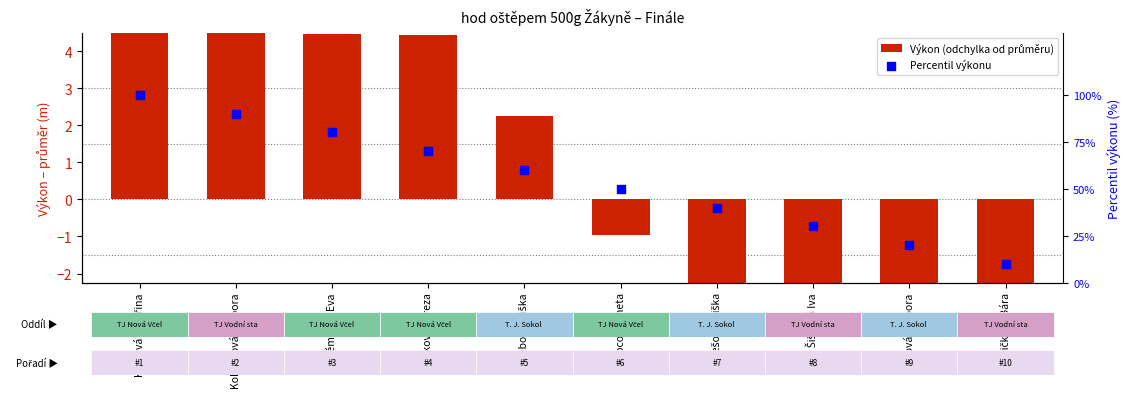

At how many categories does at least one series exceed 48?

6